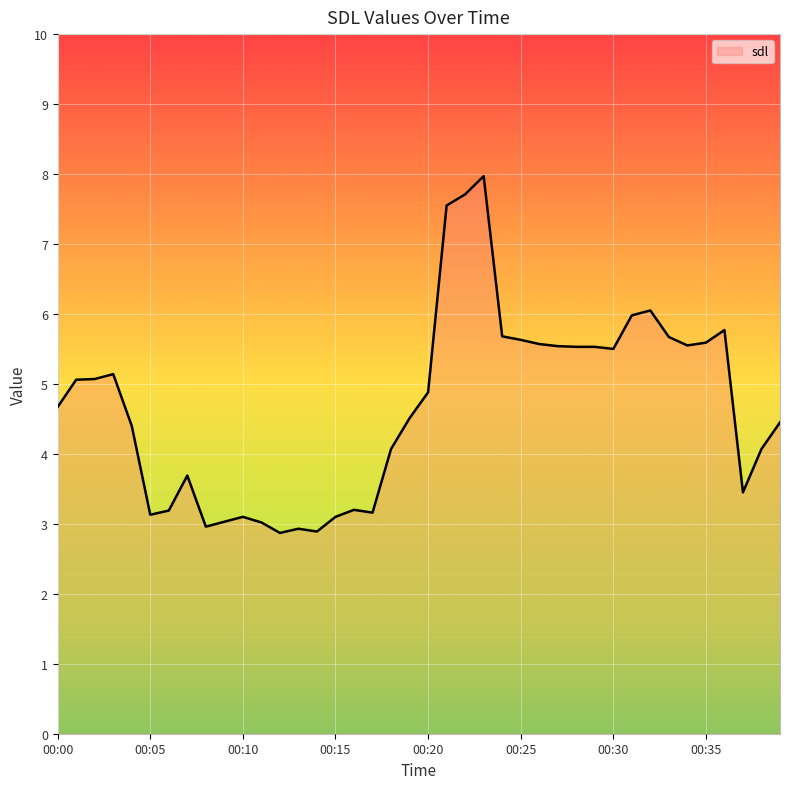

What is the minimum value shown in the chart?

2.9